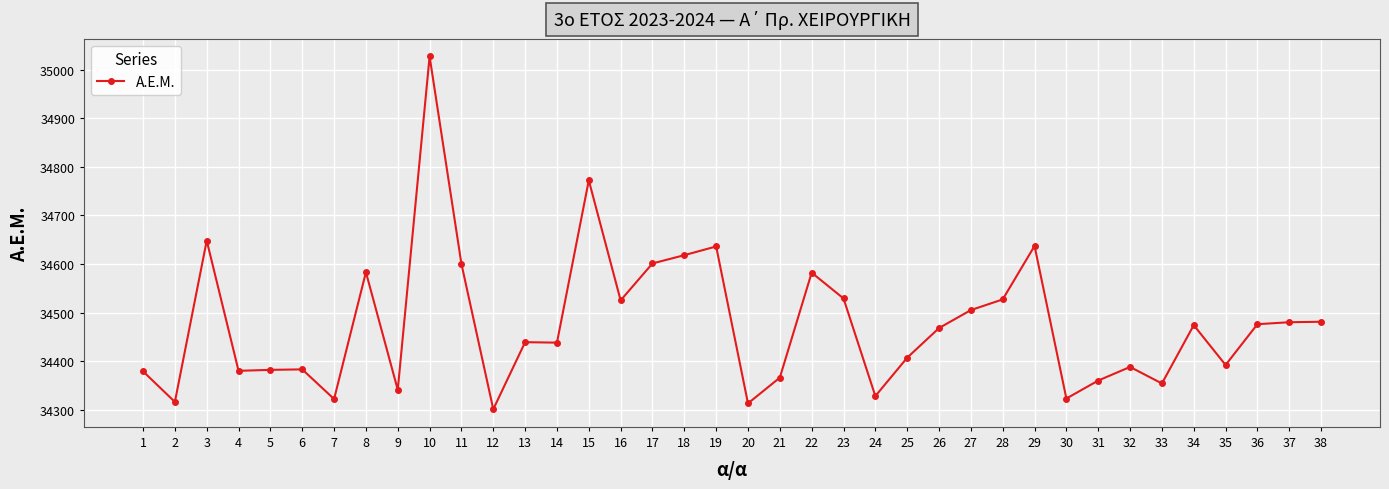

What value does the data have at 23, to the nearest 50?

34550